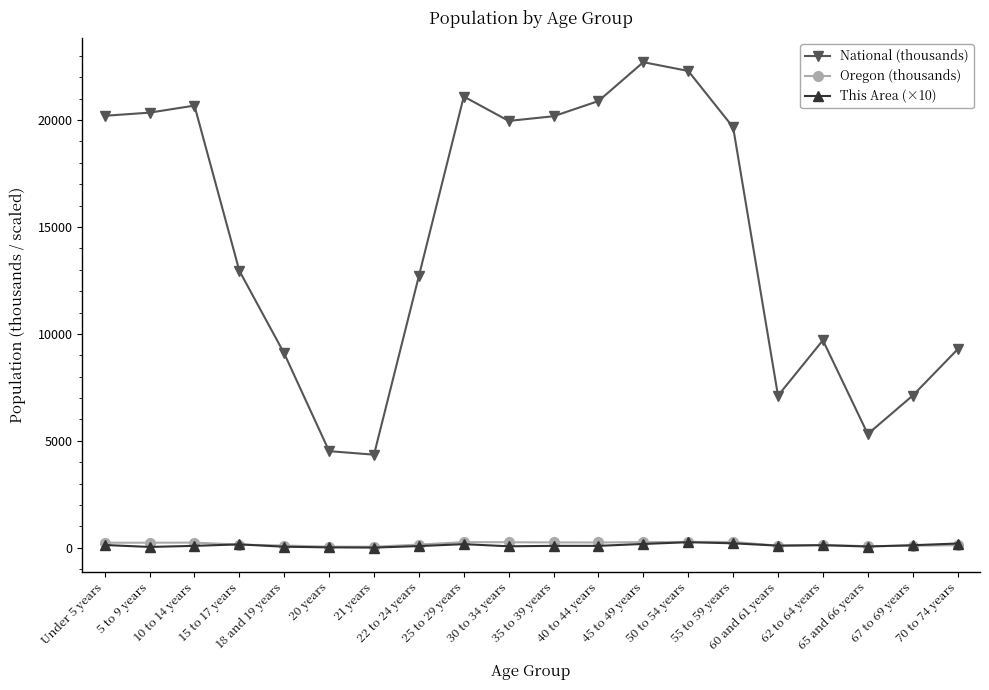

At how many categories does at least one series exceed 1608?

20